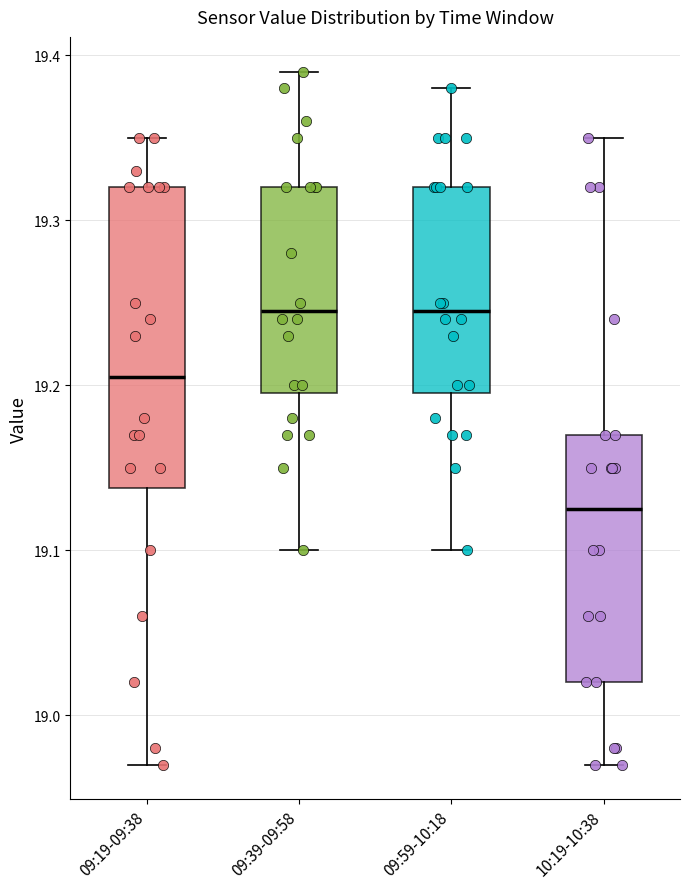

Reading left to right, read every box against the y-axis: the position of its median line, the range the box covers, and the ends of its whiskers. The values are not printed on the chart, so give them approximately, as read against the axis.

09:19-09:38: median 19.21, box 19.14 to 19.32, whiskers 18.97 to 19.35
09:39-09:58: median 19.25, box 19.20 to 19.32, whiskers 19.10 to 19.39
09:59-10:18: median 19.25, box 19.20 to 19.32, whiskers 19.10 to 19.38
10:19-10:38: median 19.13, box 19.02 to 19.17, whiskers 18.97 to 19.35